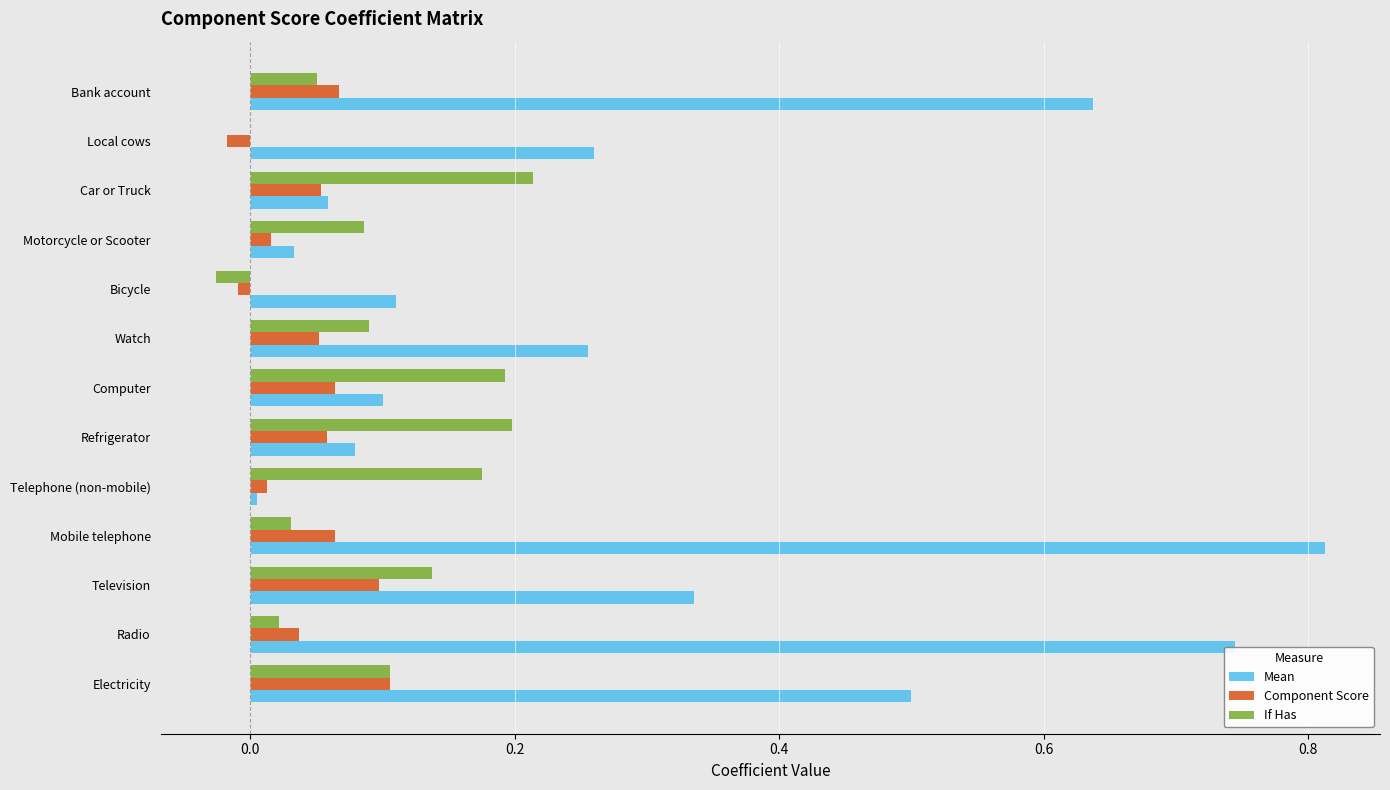

The Component Score series shows 0.1 at Radio. True or false?

False